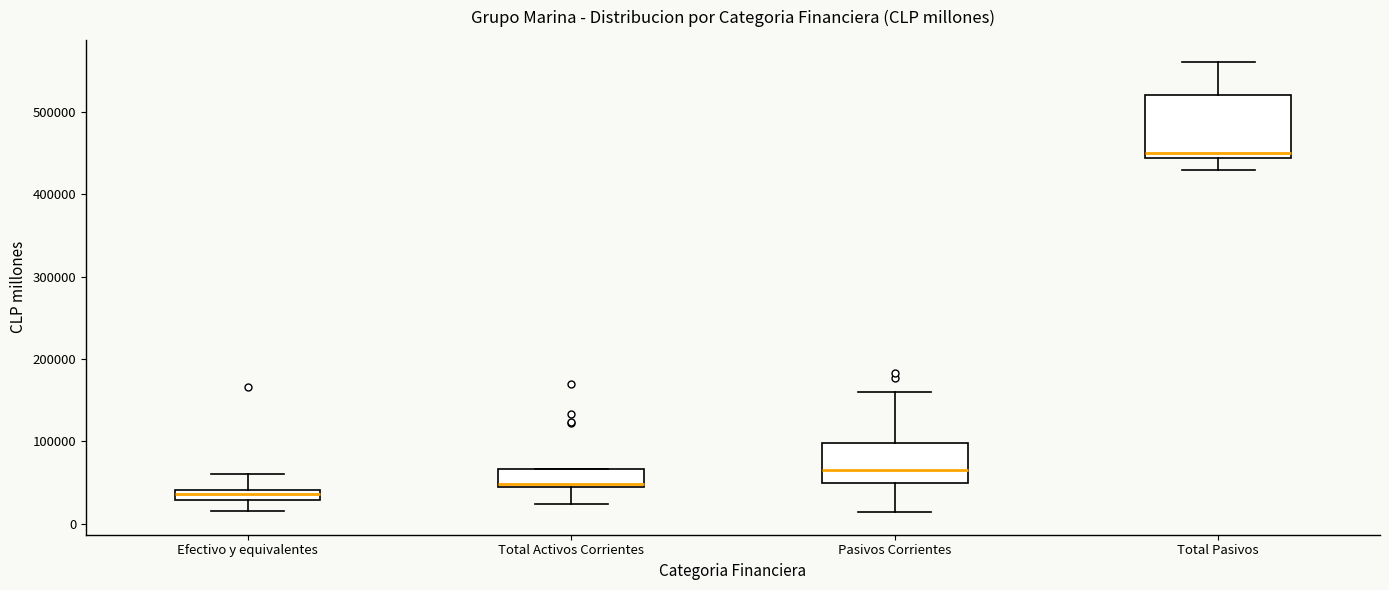

Which box's median line is the lowest?

Efectivo y equivalentes